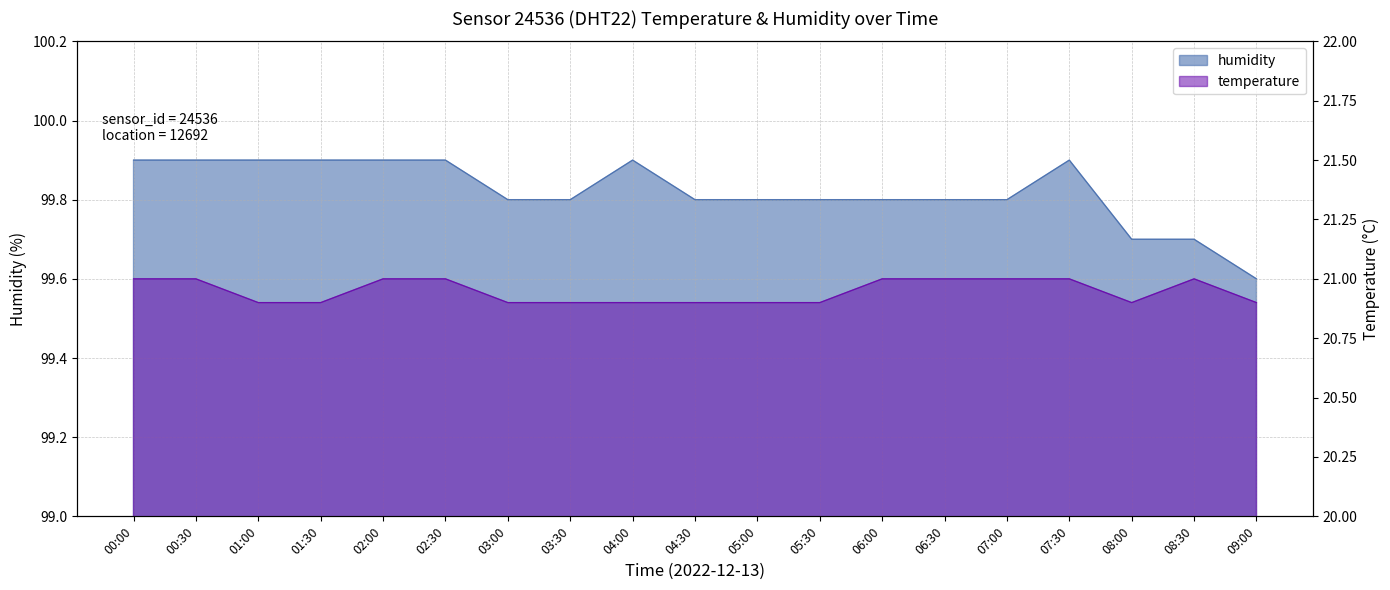

How many series are shown in this chart?

2